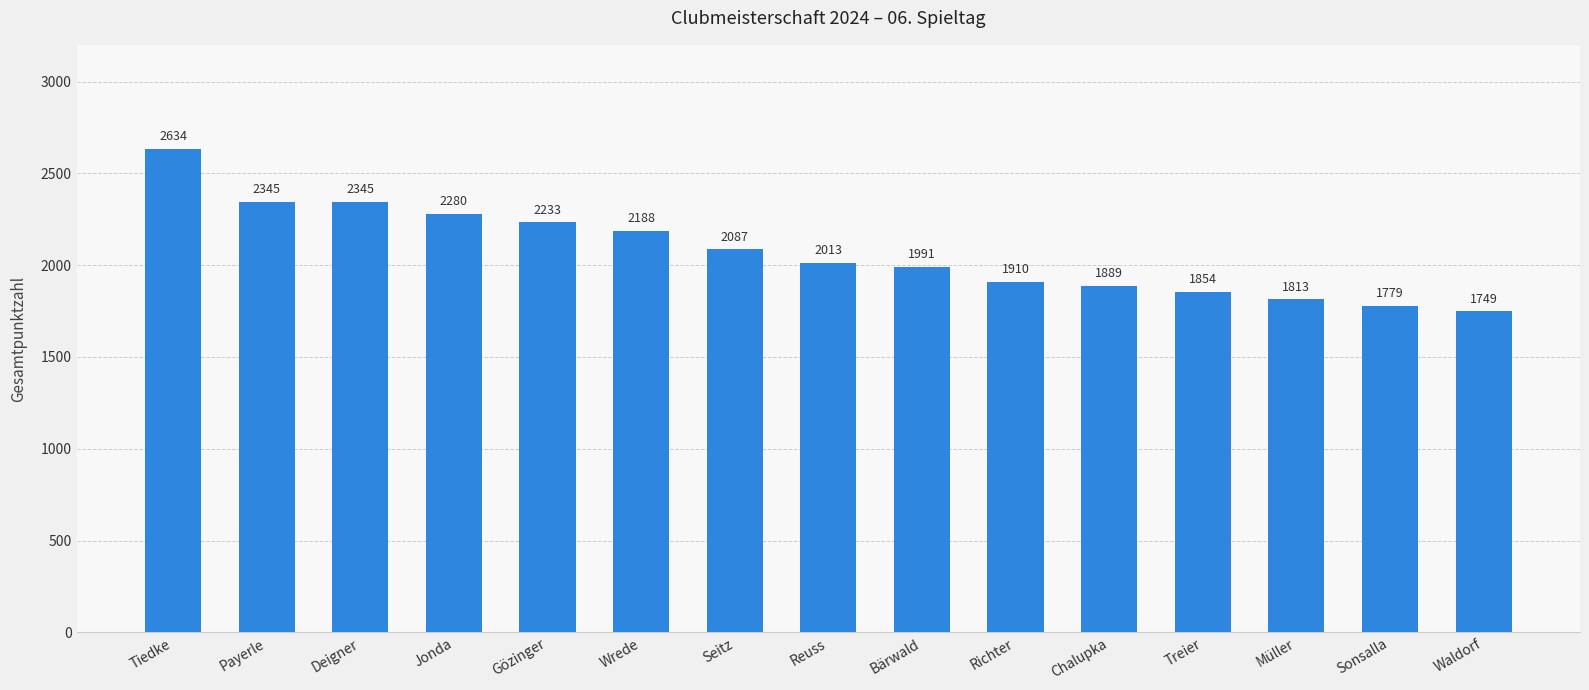

Which has a higher value, Waldorf or Deigner?

Deigner